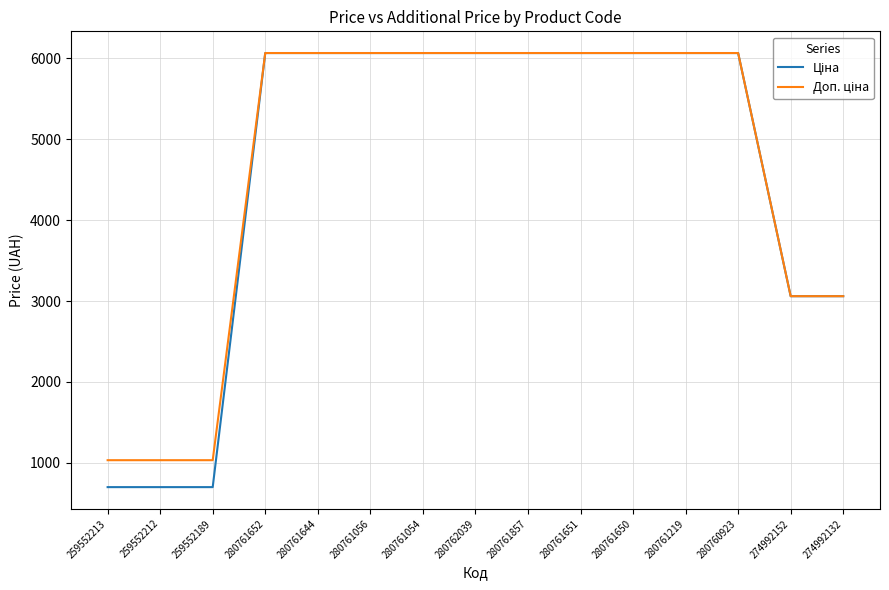

What is the smallest value displayed?

698.3